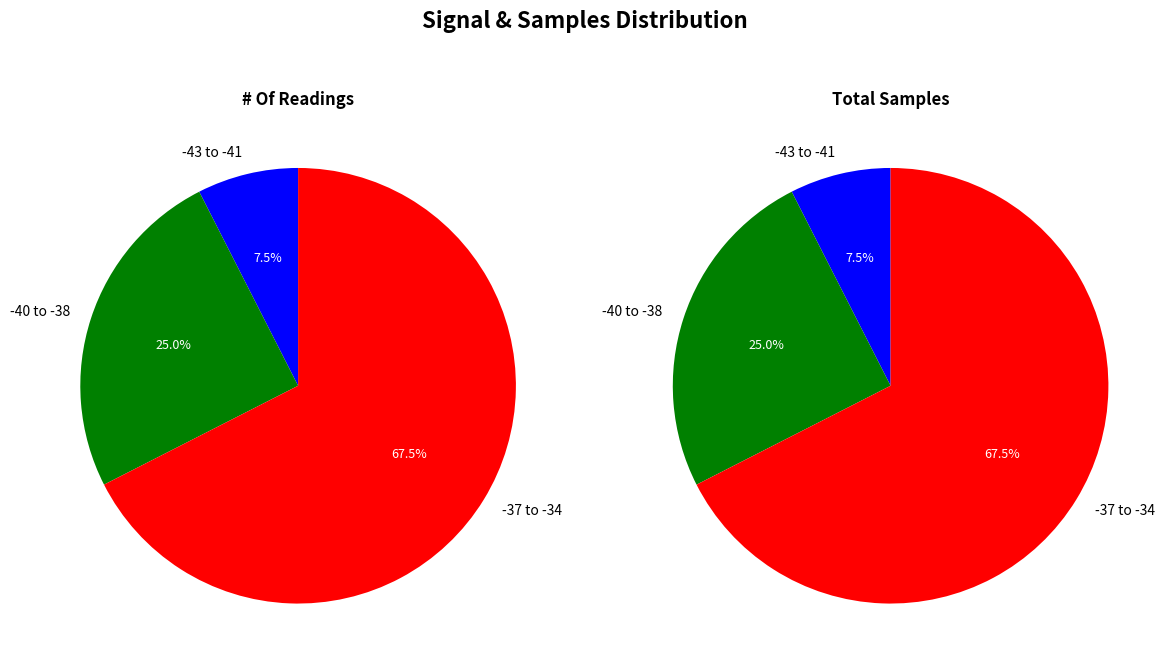

Combined, do -41 and -39 account for over 50%?

No